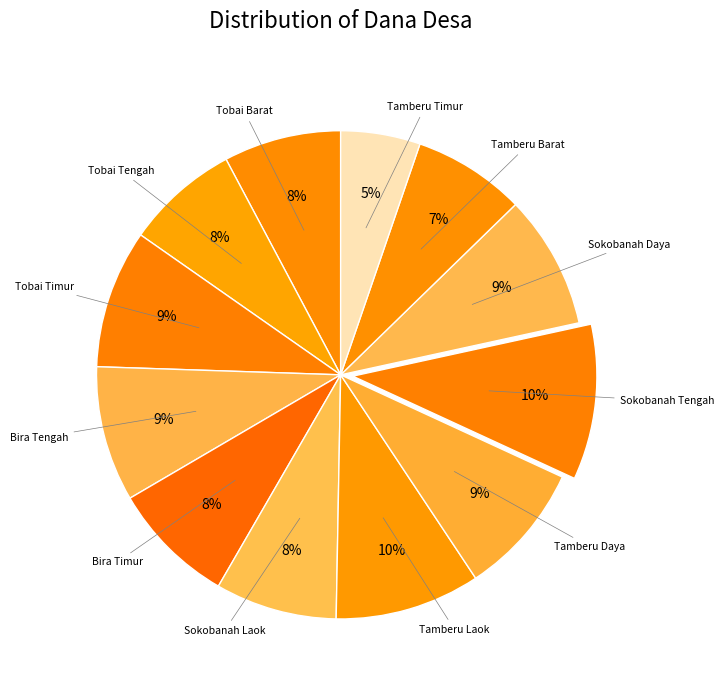

Count the number of slices in the pie.

12